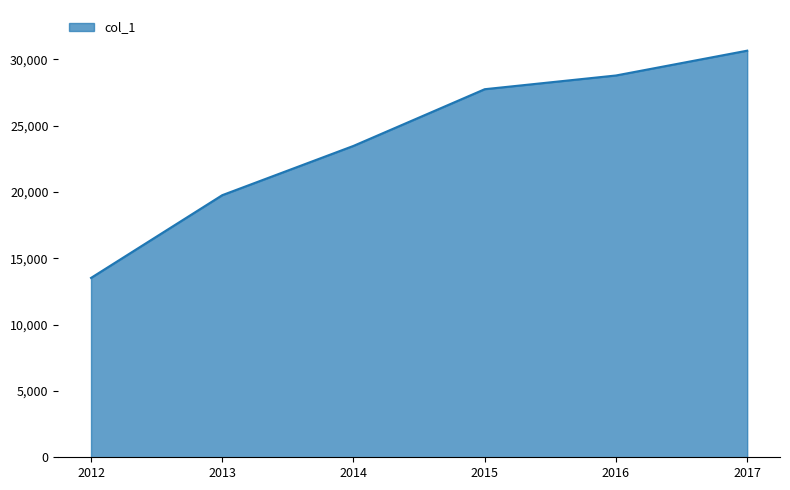

Reading right to left, list all the values displayed in this chart.

2017=30641	2016=28771	2015=27737	2014=23465	2013=19752	2012=13517